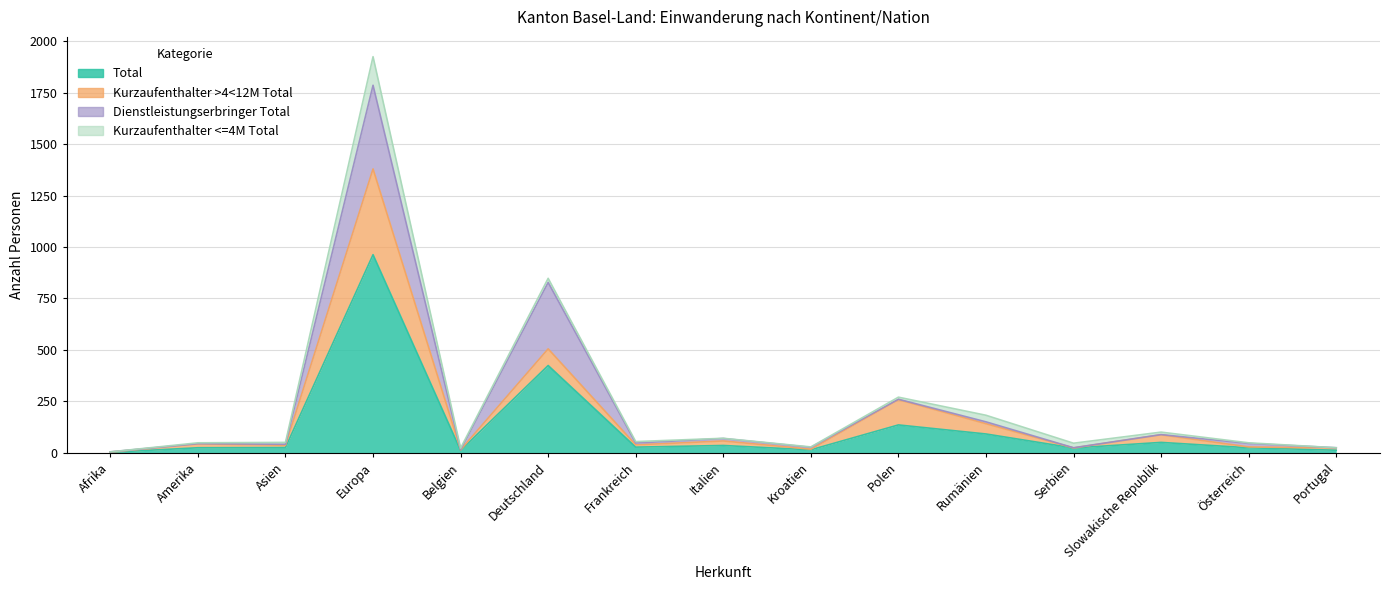

Which series has the largest total across all categories?

Total